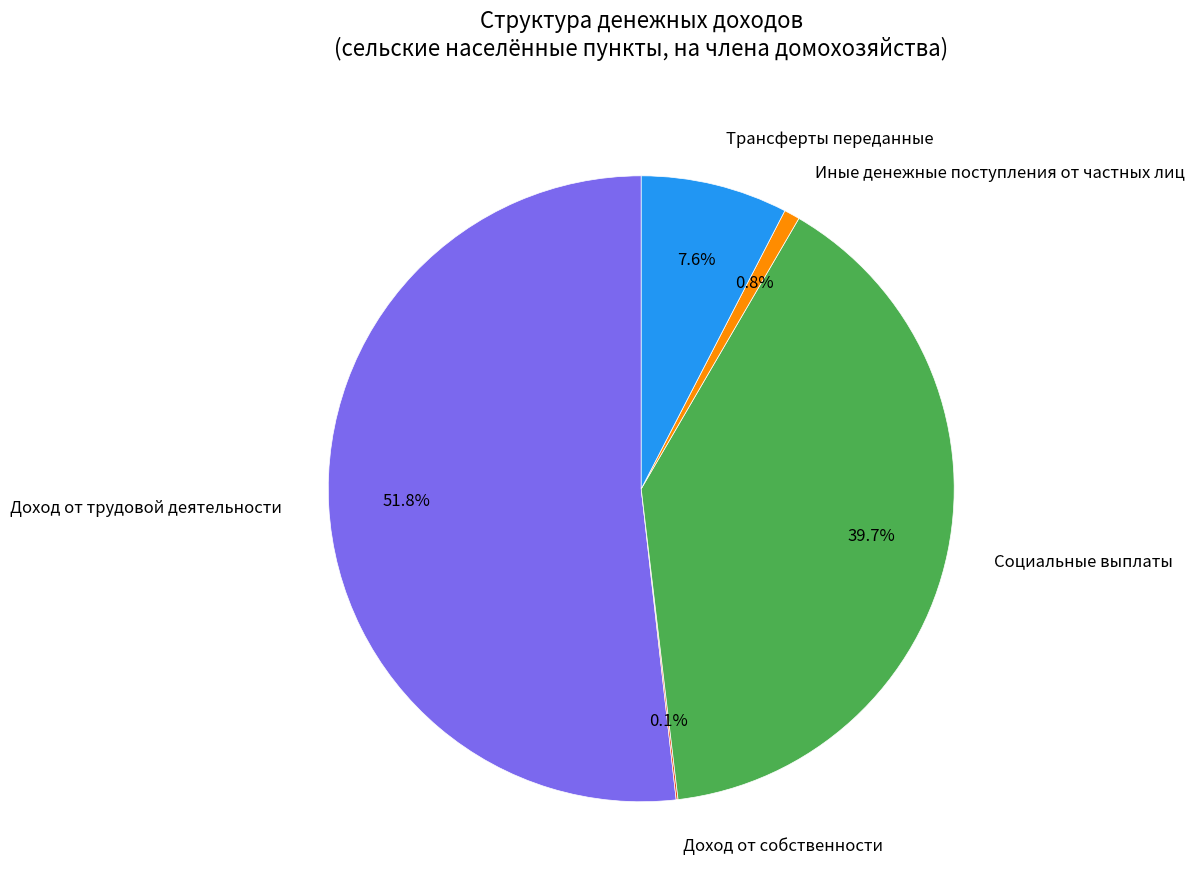

Which category has the biggest portion of the pie?

Доход от трудовой деятельности